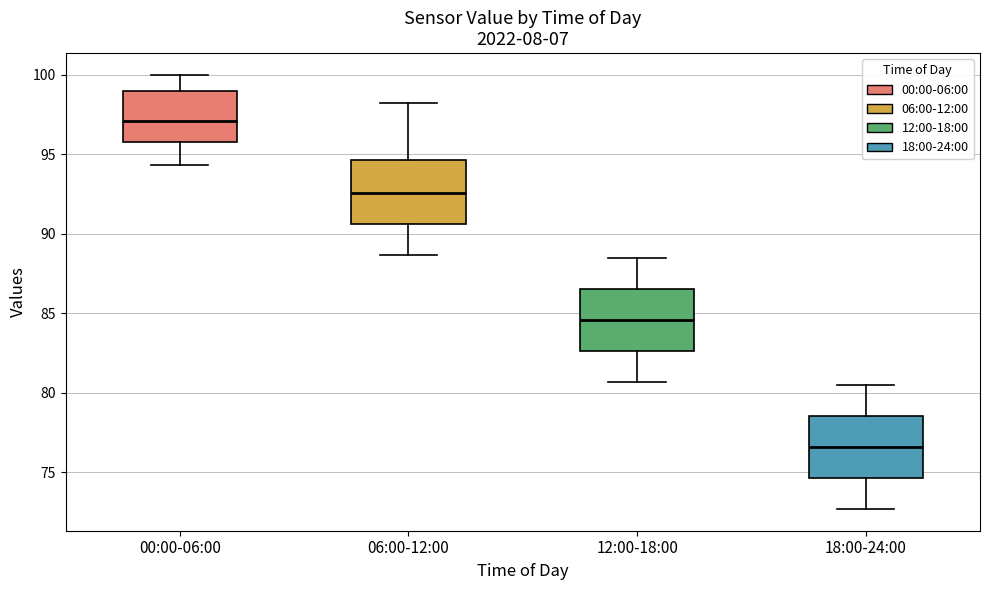

Reading left to right, transcribe this box plot: for each box, give where its median line is, the range the box spans, and where its two whiskers end, as read against the y-axis. The values are not printed on the chart, so give them approximately, as read against the axis.

00:00-06:00: median 97.0, box 96.0 to 99.0, whiskers 94.5 to 100.0
06:00-12:00: median 92.5, box 90.5 to 94.5, whiskers 88.5 to 98.0
12:00-18:00: median 84.5, box 82.5 to 86.5, whiskers 80.5 to 88.5
18:00-24:00: median 76.5, box 74.5 to 78.5, whiskers 72.5 to 80.5